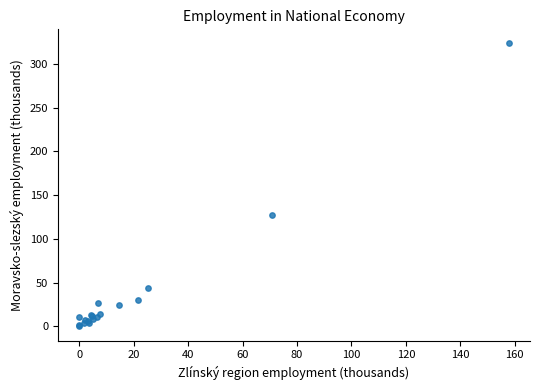

What Y value in the scatter plot is closest to 161?

127.0